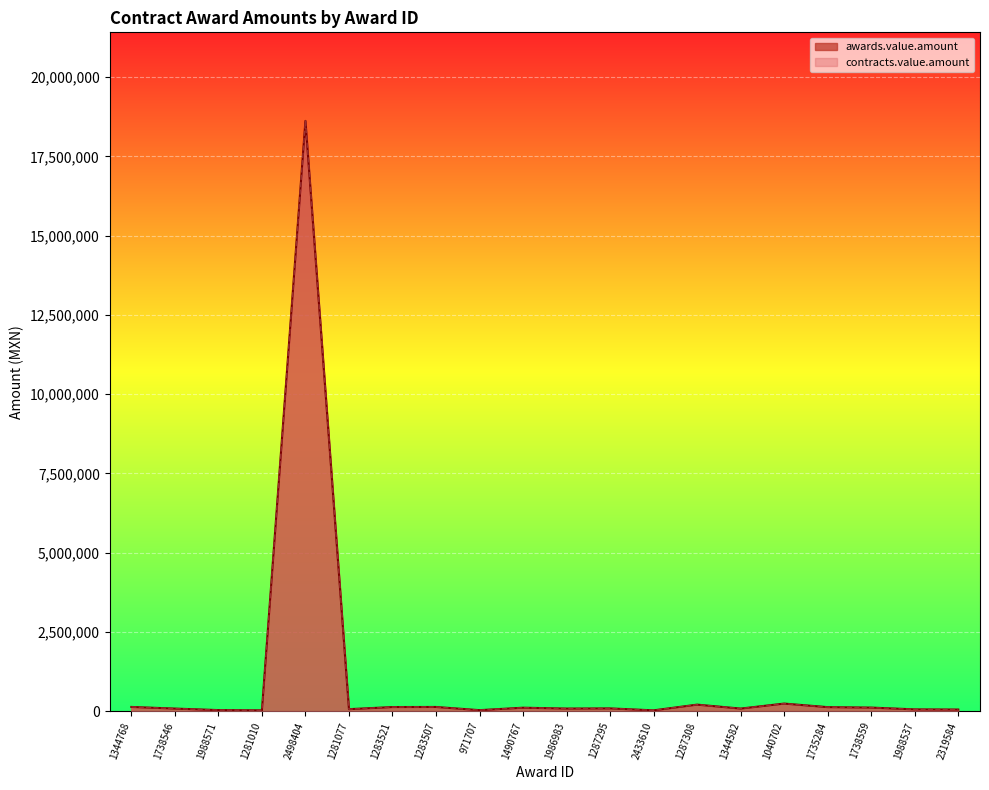

What is the greatest value displayed?

18620823.3